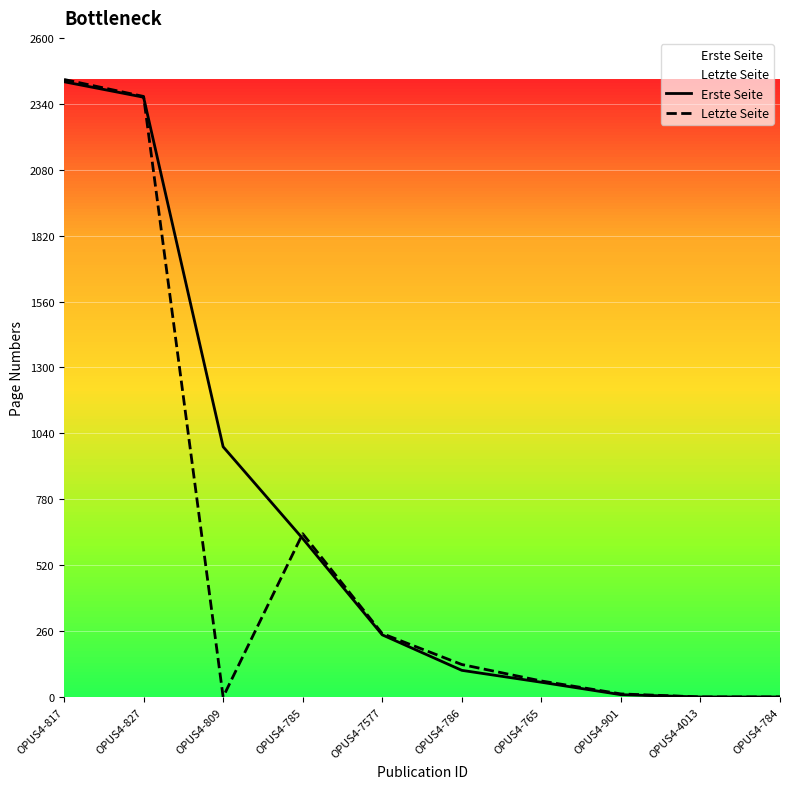

At OPUS4-4013, list the series in order from largest to smallest.

Erste Seite, Letzte Seite